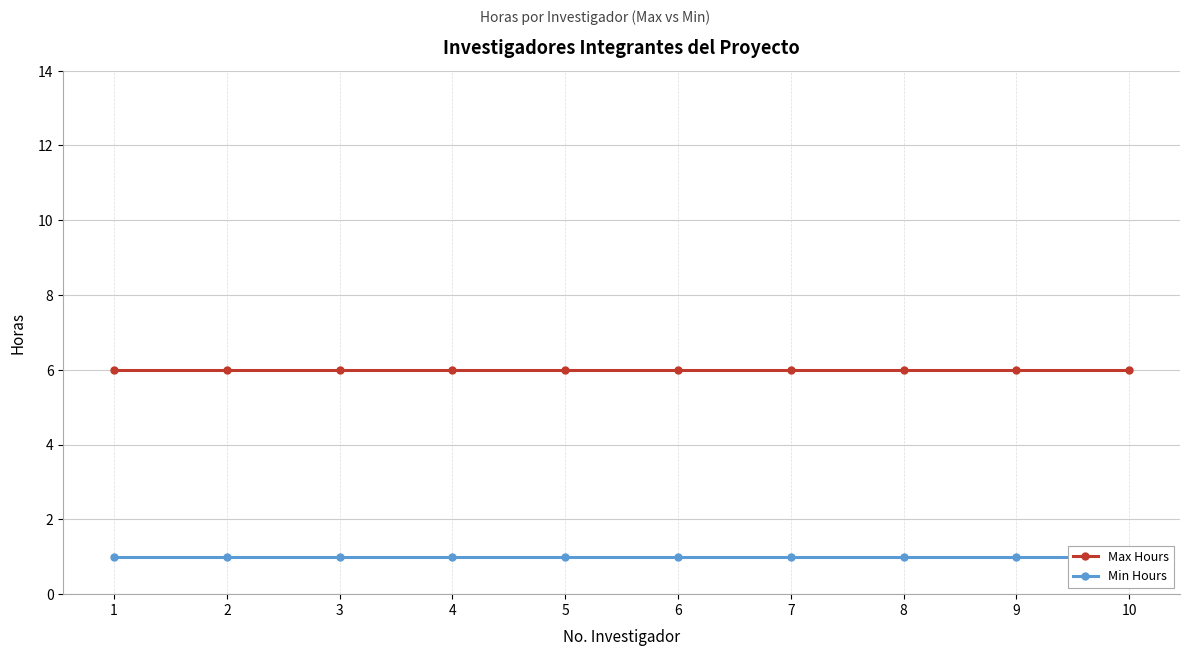

What is the smallest value displayed?

1